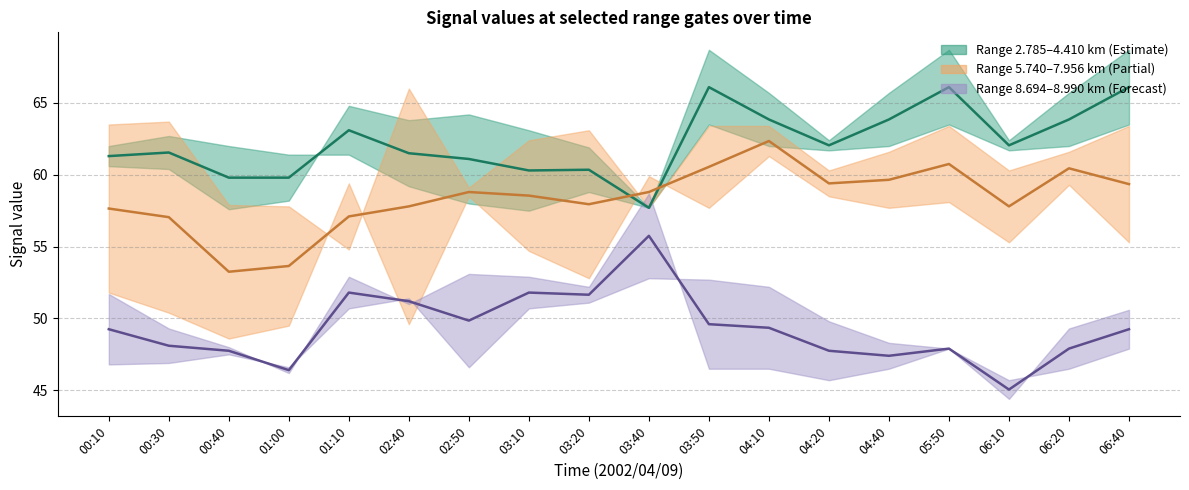

Does the chart display data point markers on the line(s)?

No